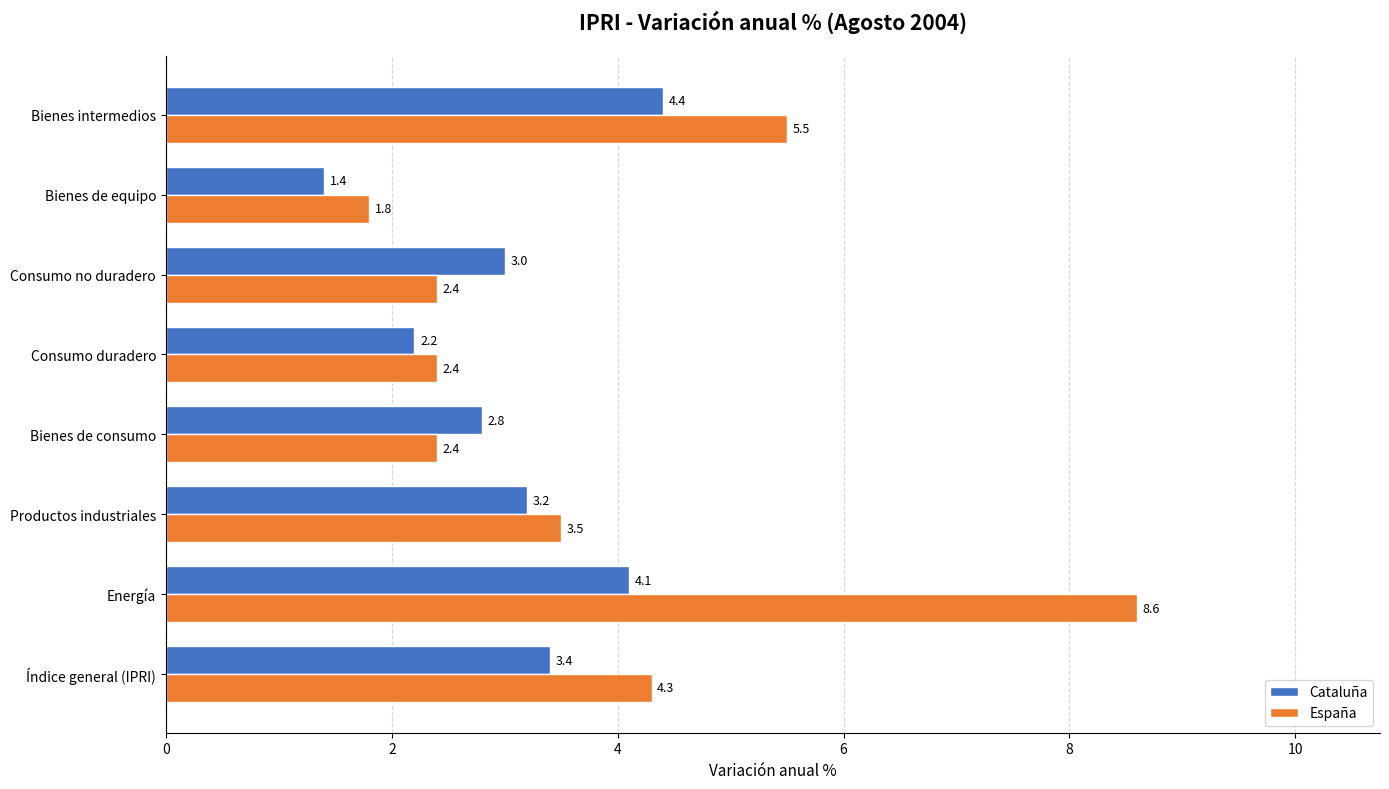

What are all the series names shown in the legend?

Cataluña, España